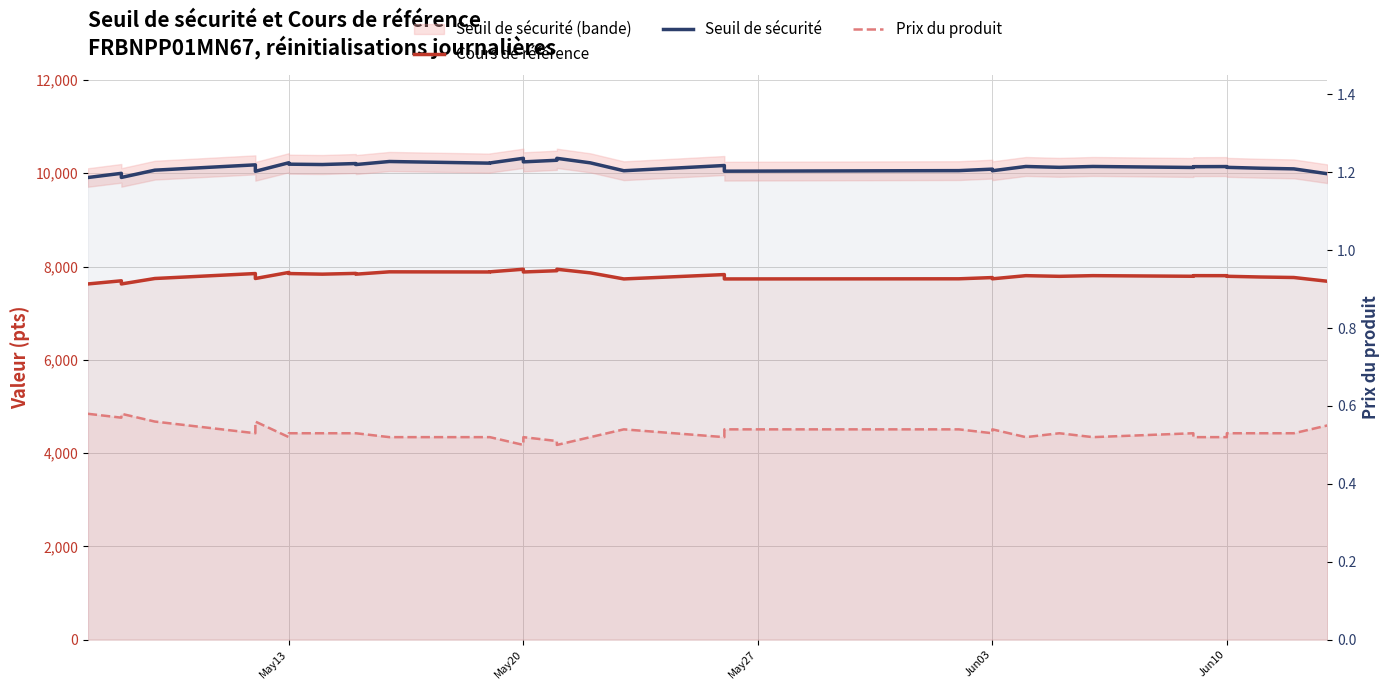

The Seuil de sécurité series shows 5396.0 at 22. True or false?

False